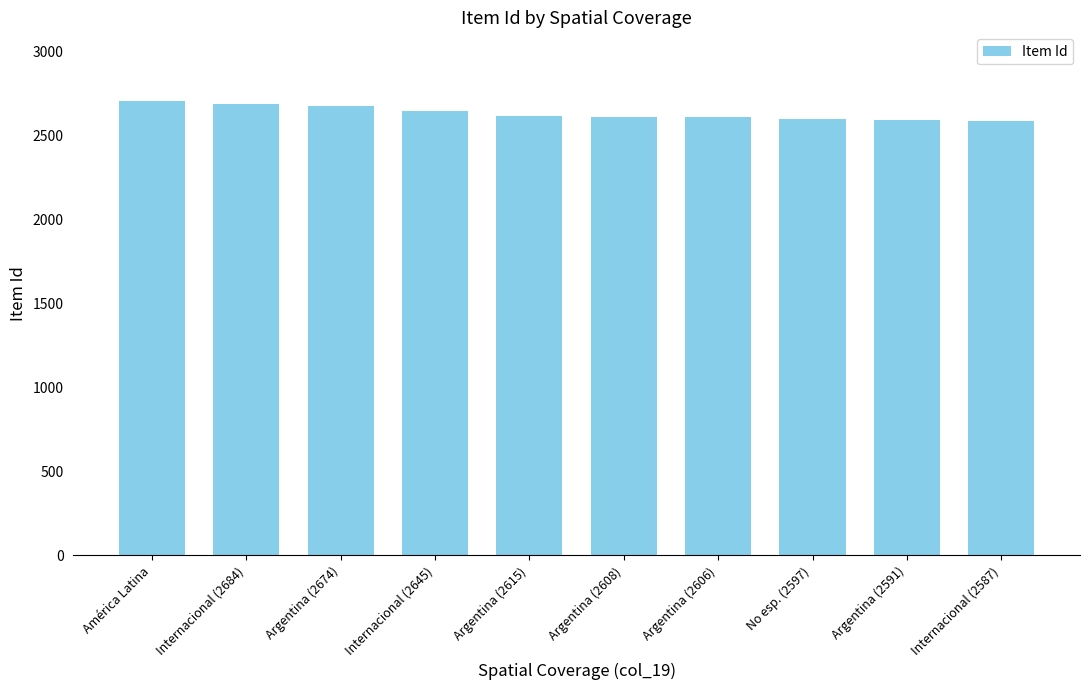

Between No esp. (2597) and América Latina, which is larger?

América Latina